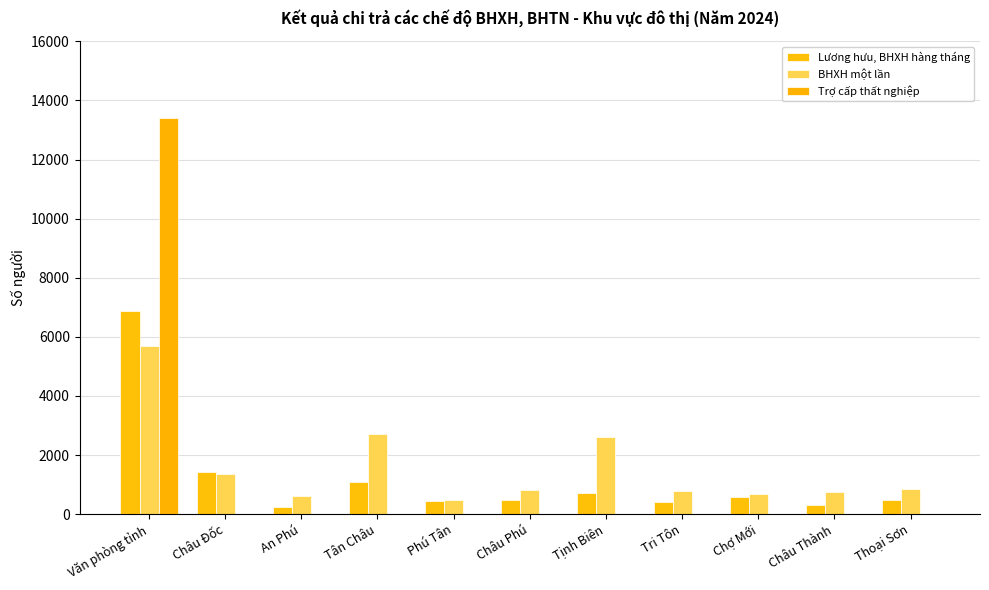

Count the number of categories in the chart.

11